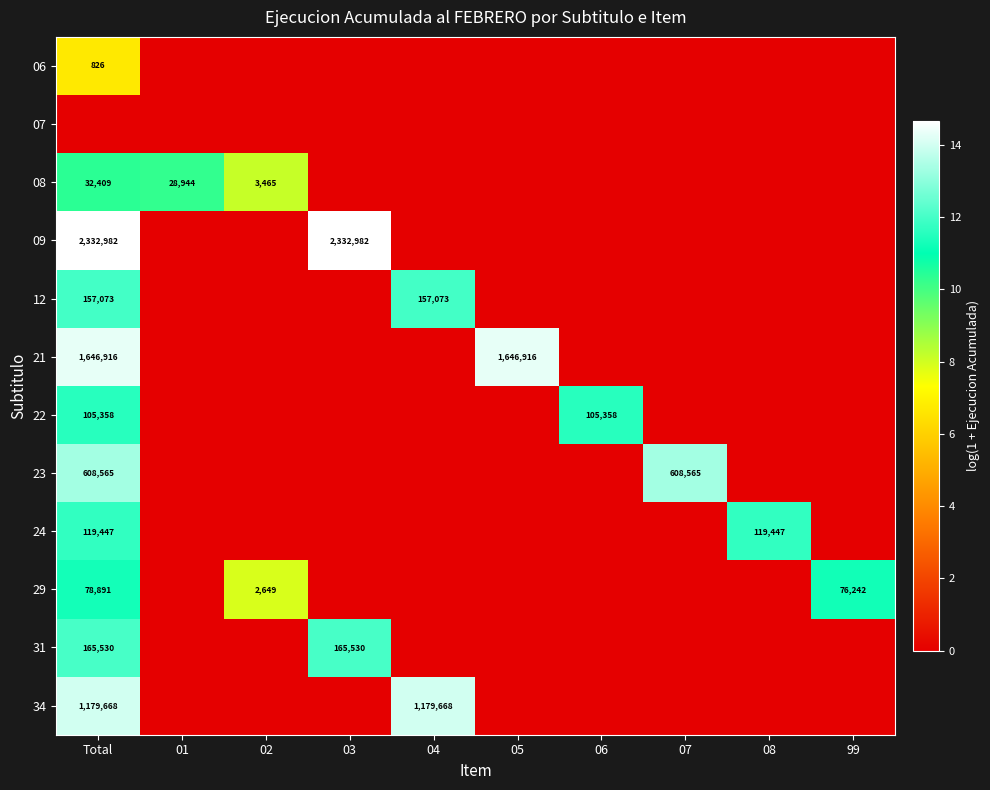

Is the value of 07 at Total greater than the value of 09 at 08?

No